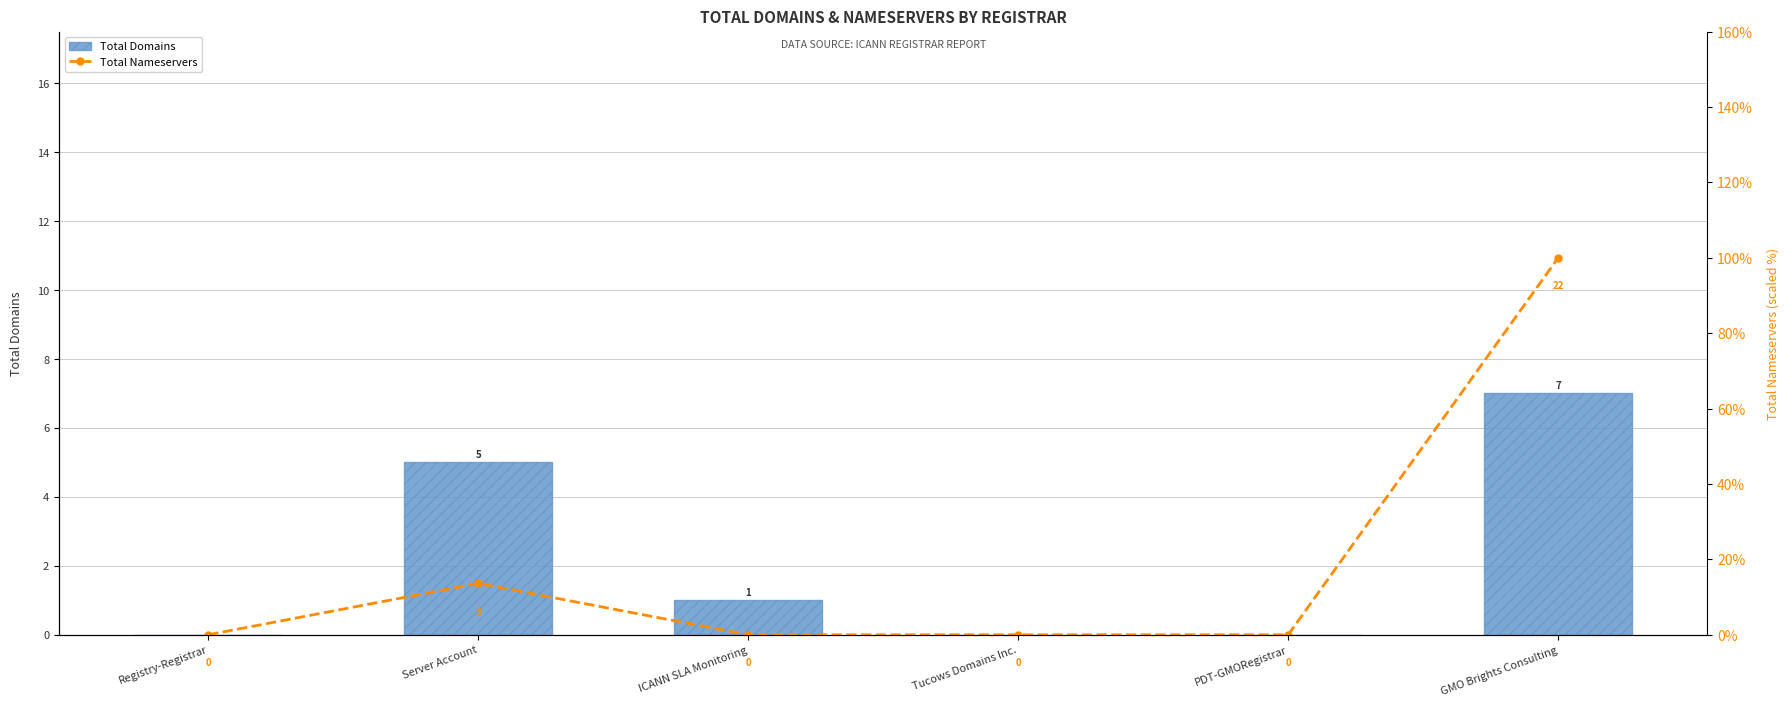

What position from the right is Server Account?

5